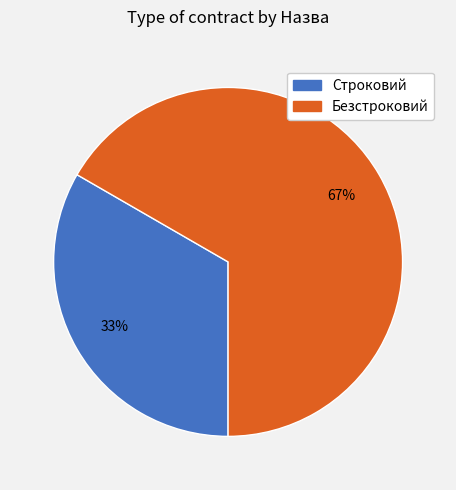

What percentage is the Строковий slice, to the nearest percent?

33%